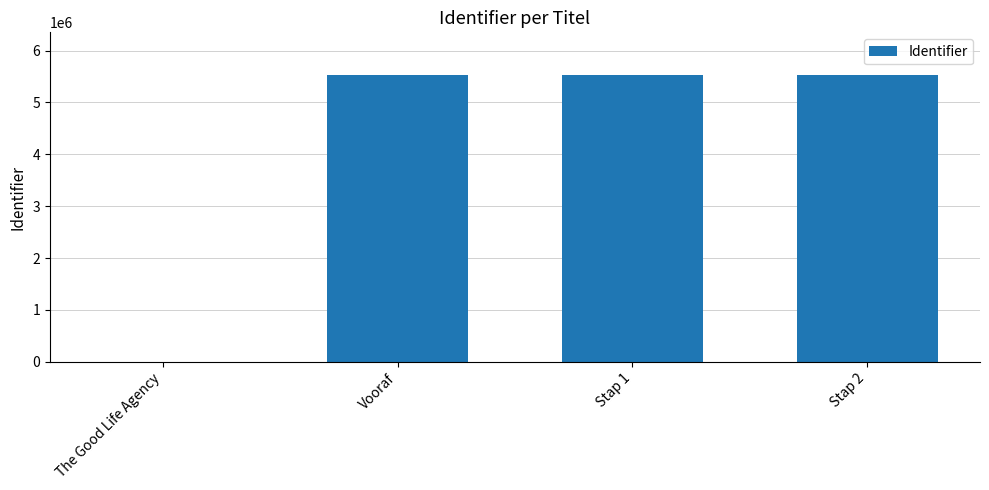

True or false: the data shows 7384082 at Vooraf.

False